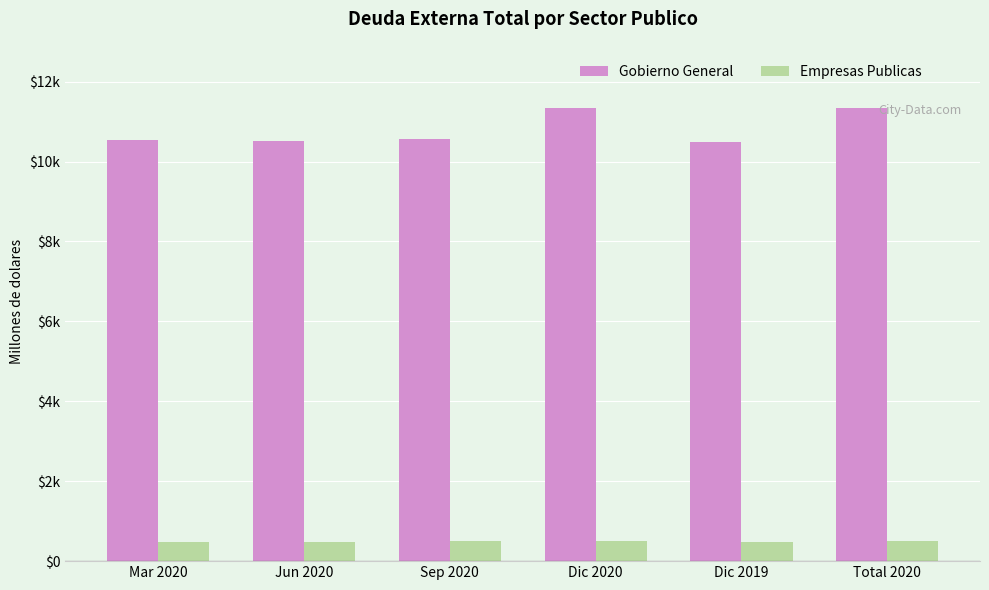

Are the bars grouped side by side (vs. stacked)?

Yes